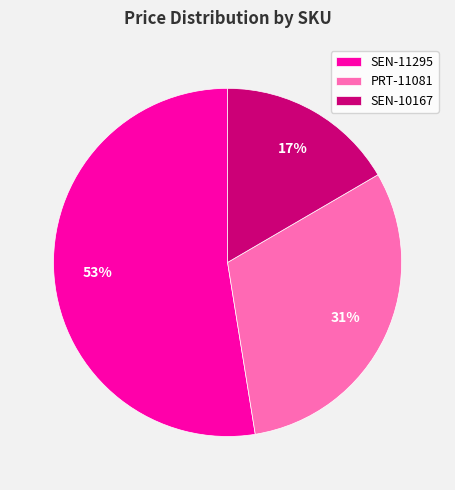

Is the sum of SEN-10167 and PRT-11081 greater than half?

No